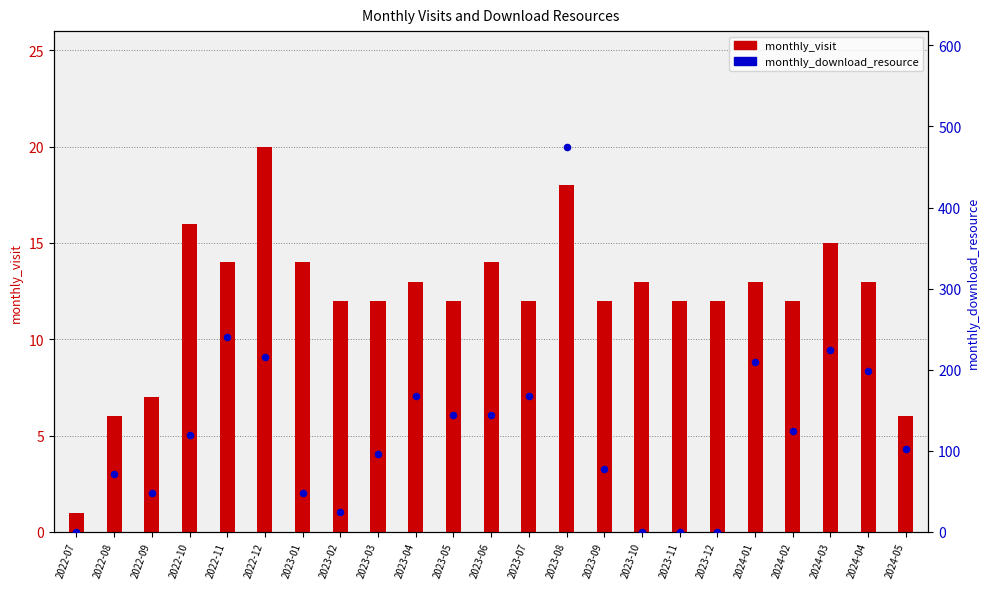

Which series reaches the minimum Y coordinate?

monthly_download_resource